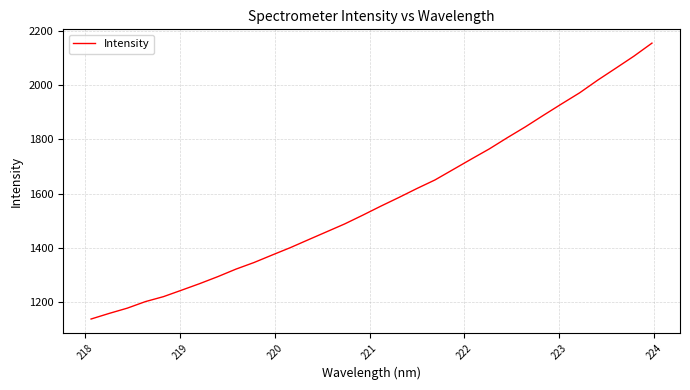

How many lines are shown in the chart?

1